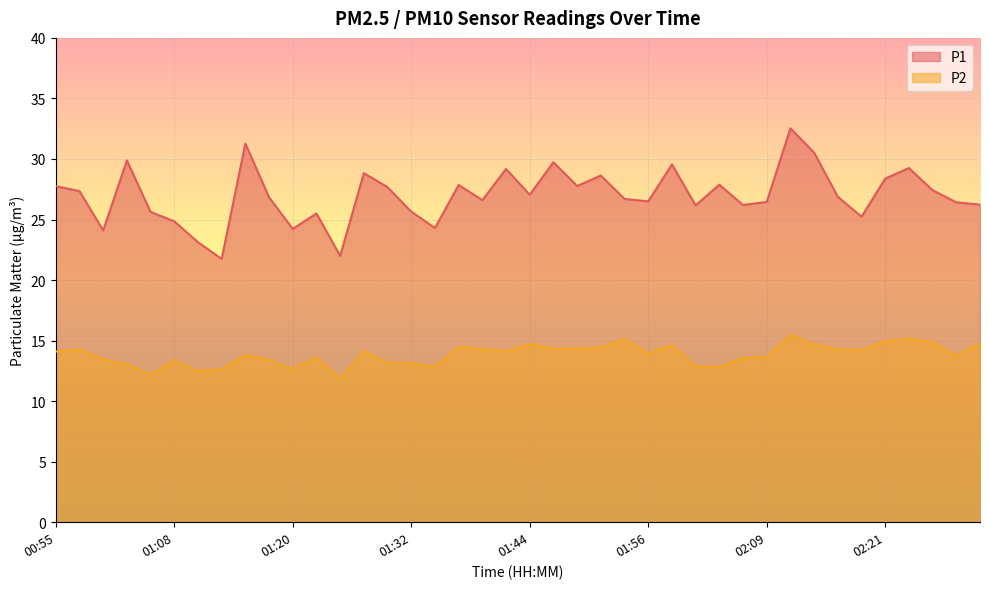

What is the value of the P2 point at the 28th from the left?

12.9